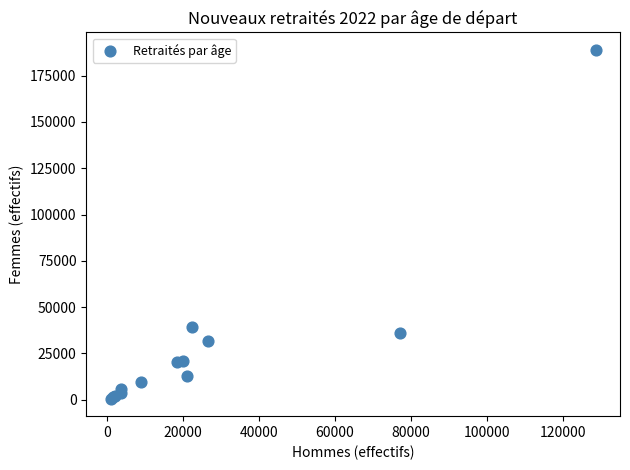

What Y value in the scatter plot is closest to 94737?

39062